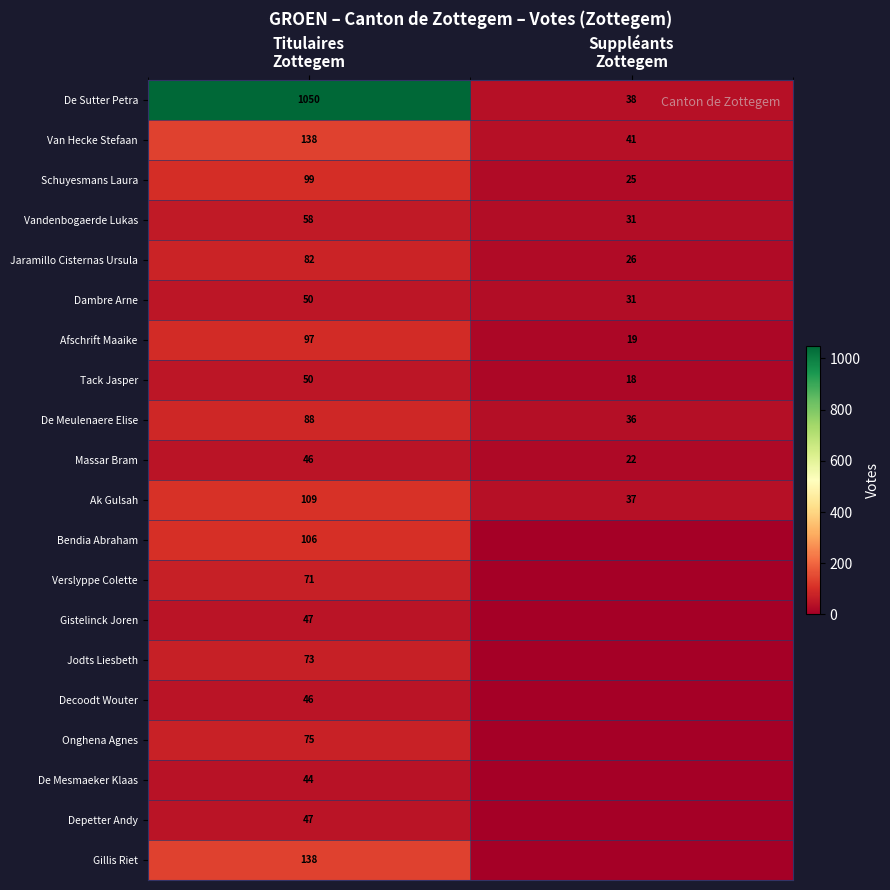

What is the sum of all Ak Gulsah values?

146